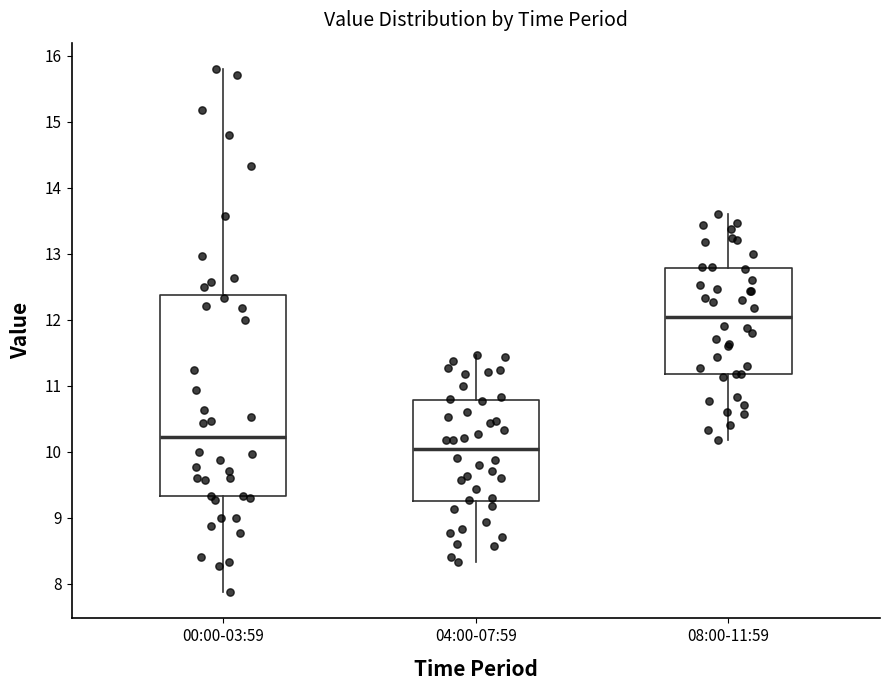

Reading left to right, read every box against the y-axis: the position of its median line, the range the box covers, and the ends of its whiskers. The values are not printed on the chart, so give them approximately, as read against the axis.

00:00-03:59: median 10.2, box 9.3 to 12.4, whiskers 7.9 to 15.8
04:00-07:59: median 10.0, box 9.2 to 10.8, whiskers 8.3 to 11.5
08:00-11:59: median 12.0, box 11.2 to 12.8, whiskers 10.2 to 13.6